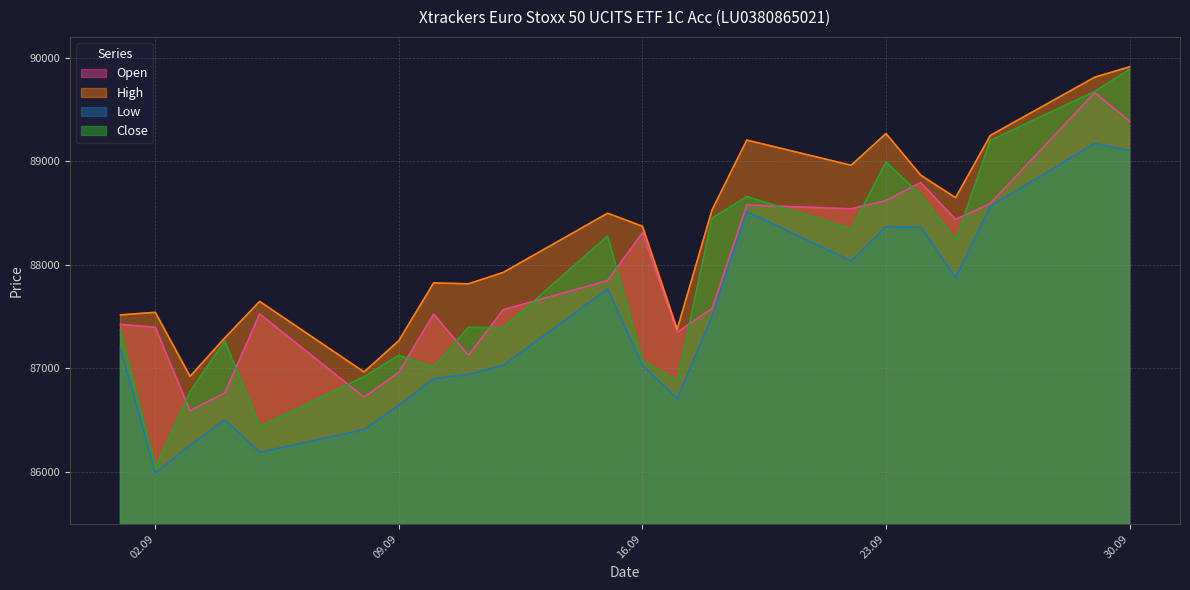

Rank the series at 23.09 from lowest to highest value.

Low, Open, Close, High